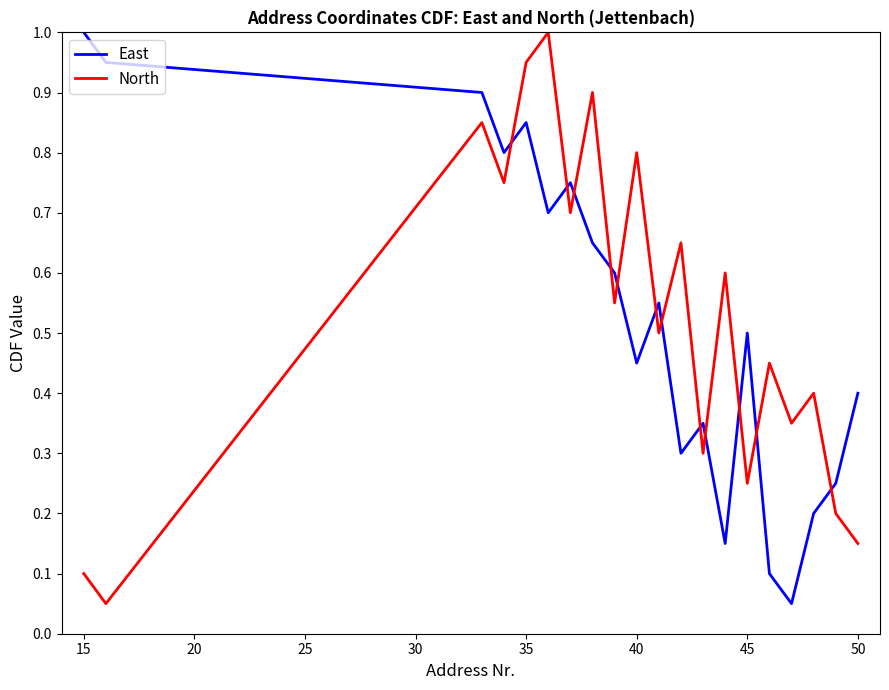

What is the greatest value displayed?

1.0